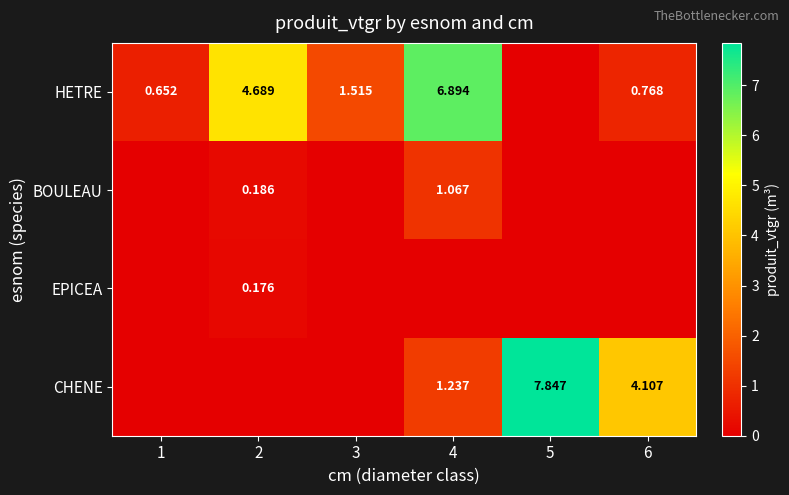

Which has a higher value, 4 or 3?

4